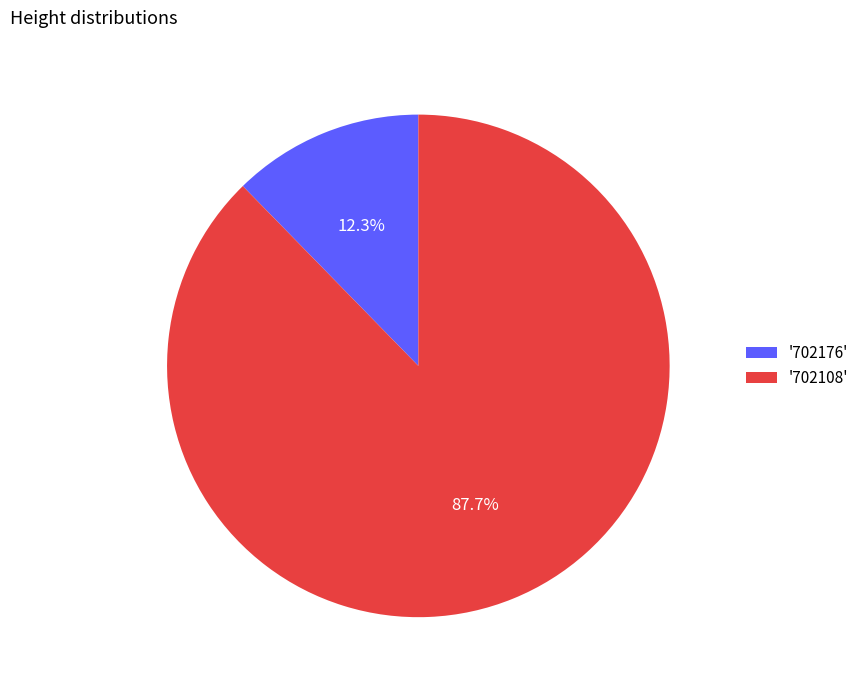

Which has a higher value, '702108' or '702176'?

'702108'